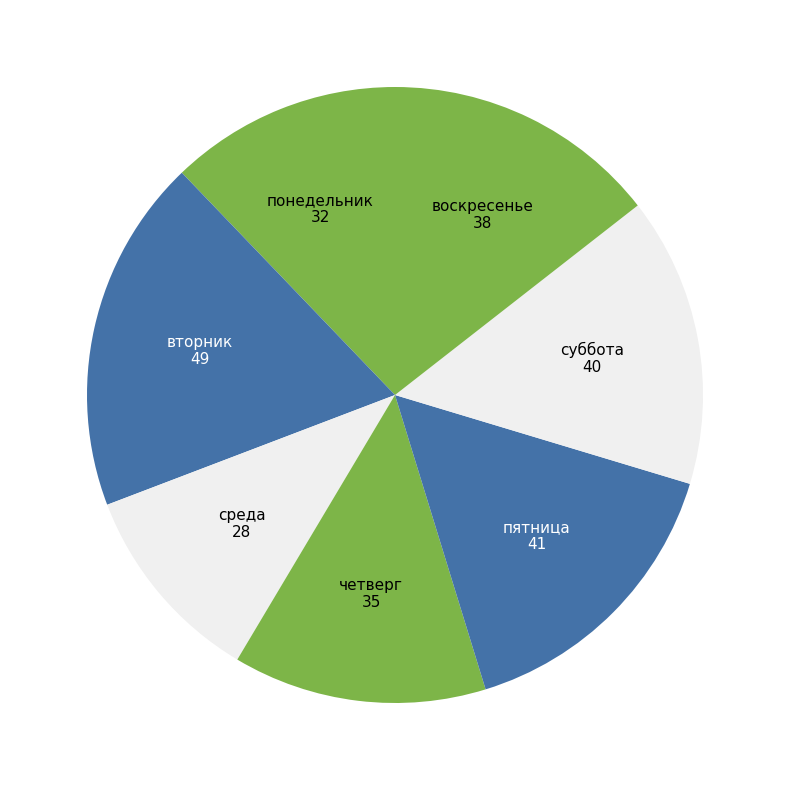

How many slices are in this pie chart?

7